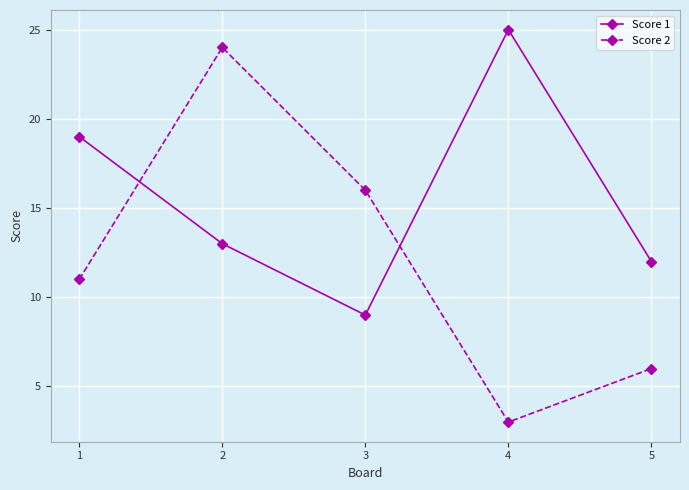

Which series has the largest range (max minus min)?

Score 2